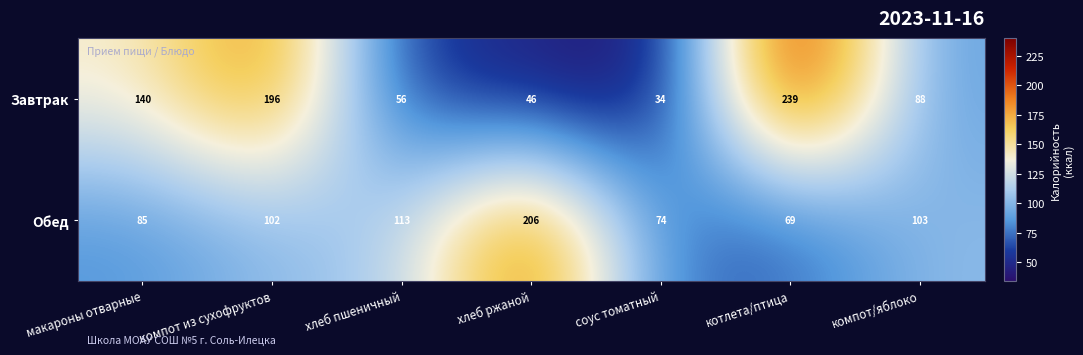

What is the sum of the Завтрак values at соус томатный and компот из сухофруктов?

230